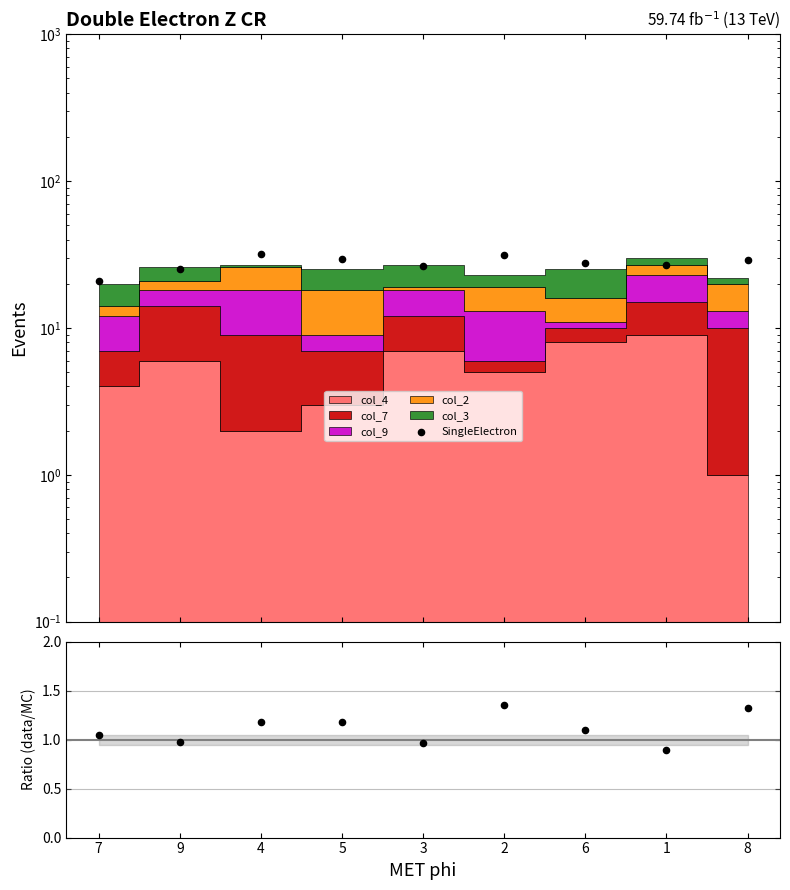

At which category is the sum across all series the highest?

4